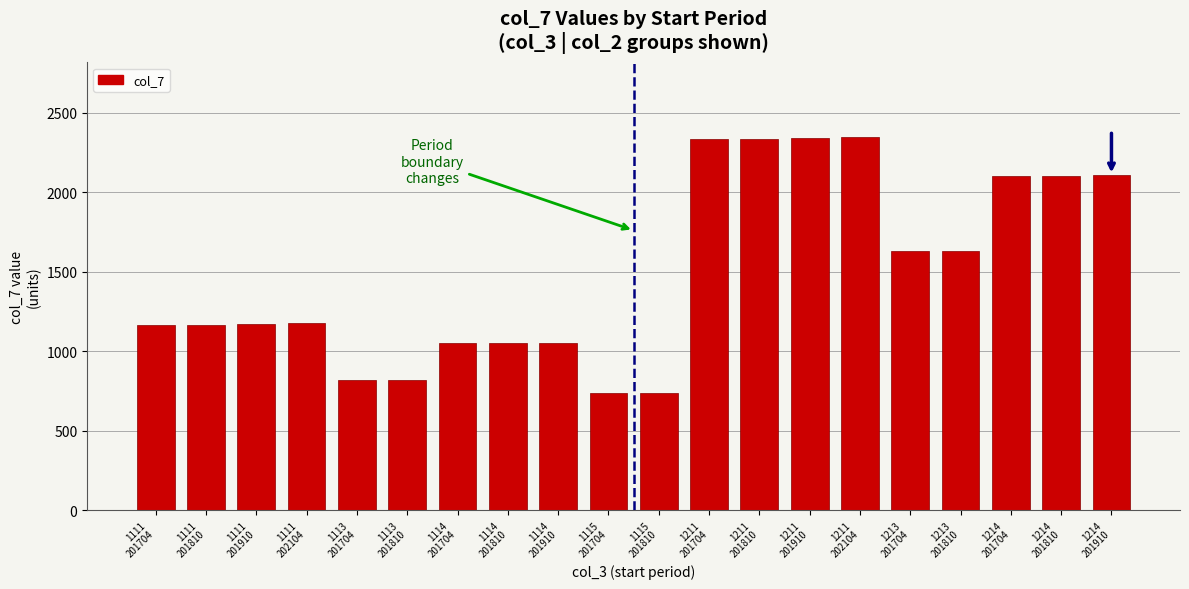

What is the average value?

1495